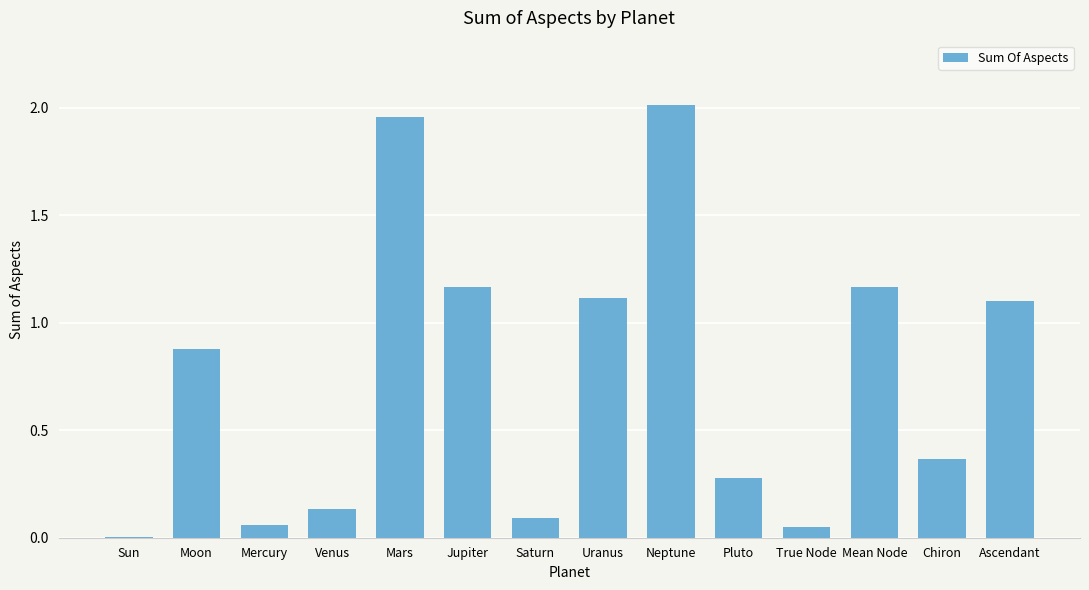

What is the change in value from Neptune to Ascendant?

-0.9